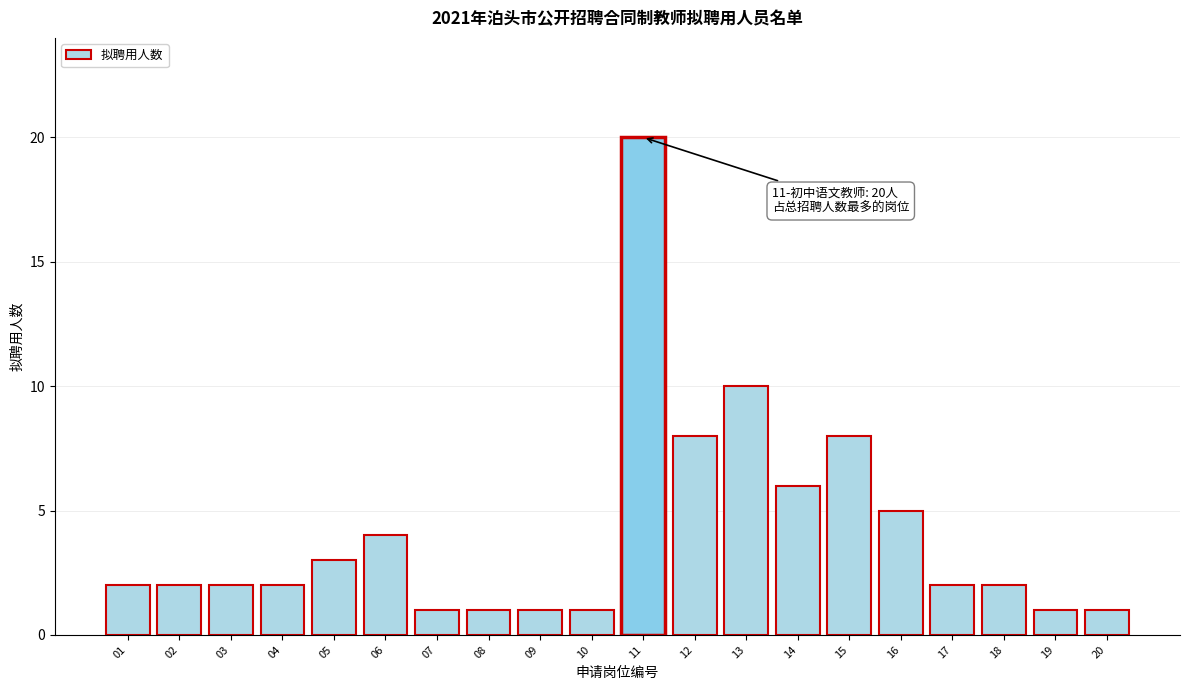

Reading right to left, extract all data points from this chart.

20=1	19=1	18=2	17=2	16=5	15=8	14=6	13=10	12=8	11=20	10=1	09=1	08=1	07=1	06=4	05=3	04=2	03=2	02=2	01=2